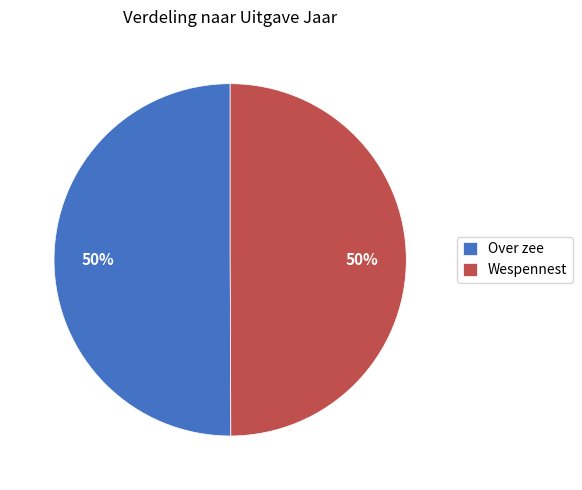

True or false: Wespennest accounts for 50% of the total.

True